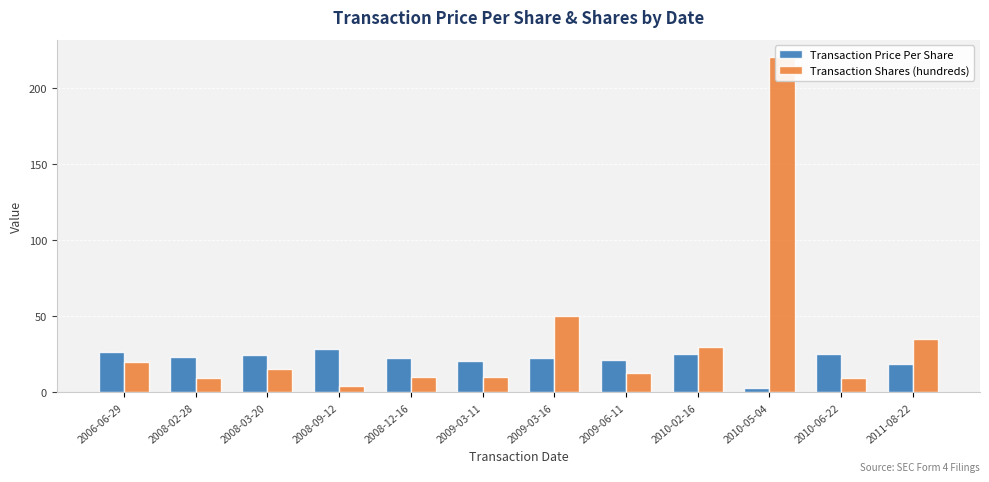

Between 2010-02-16 and 2010-06-22, which series saw the biggest shift?

Transaction Shares (hundreds)